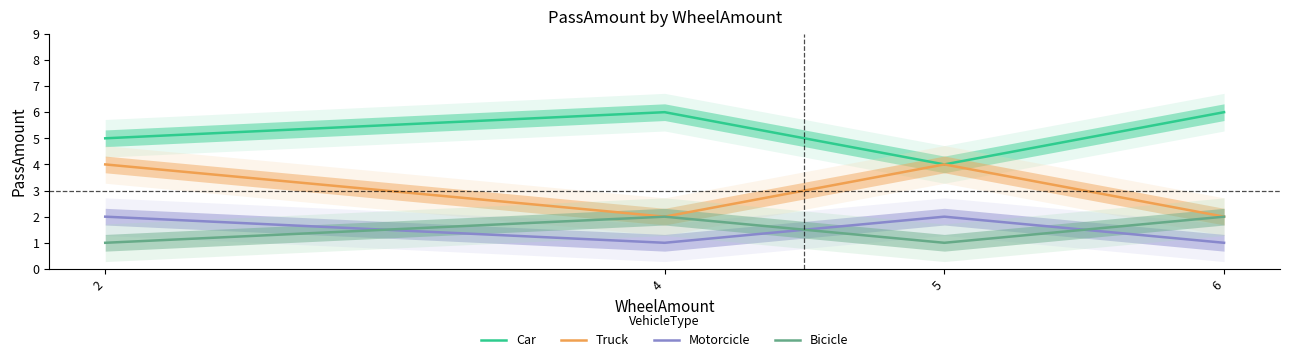

At which label is Motorcicle closest to 1?

4